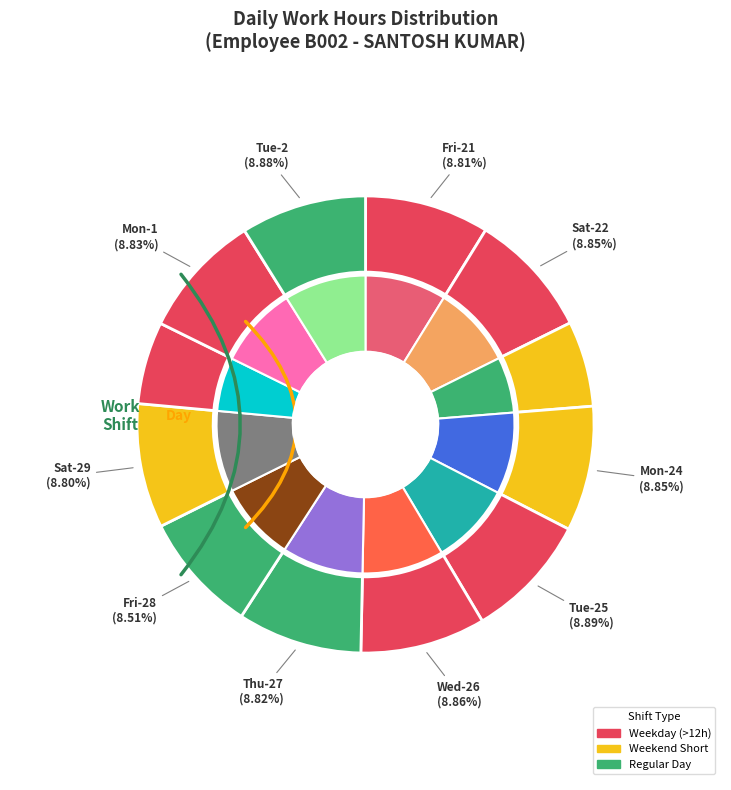

To the nearest percent, what portion does Sun-30 represent?

6%